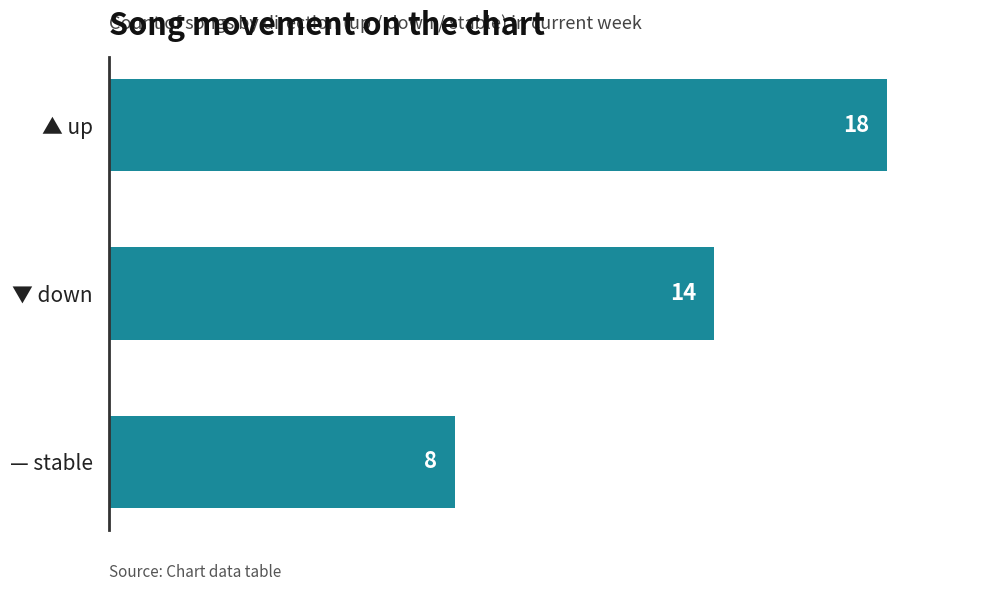

Count the values in the range 8 to 18.

3